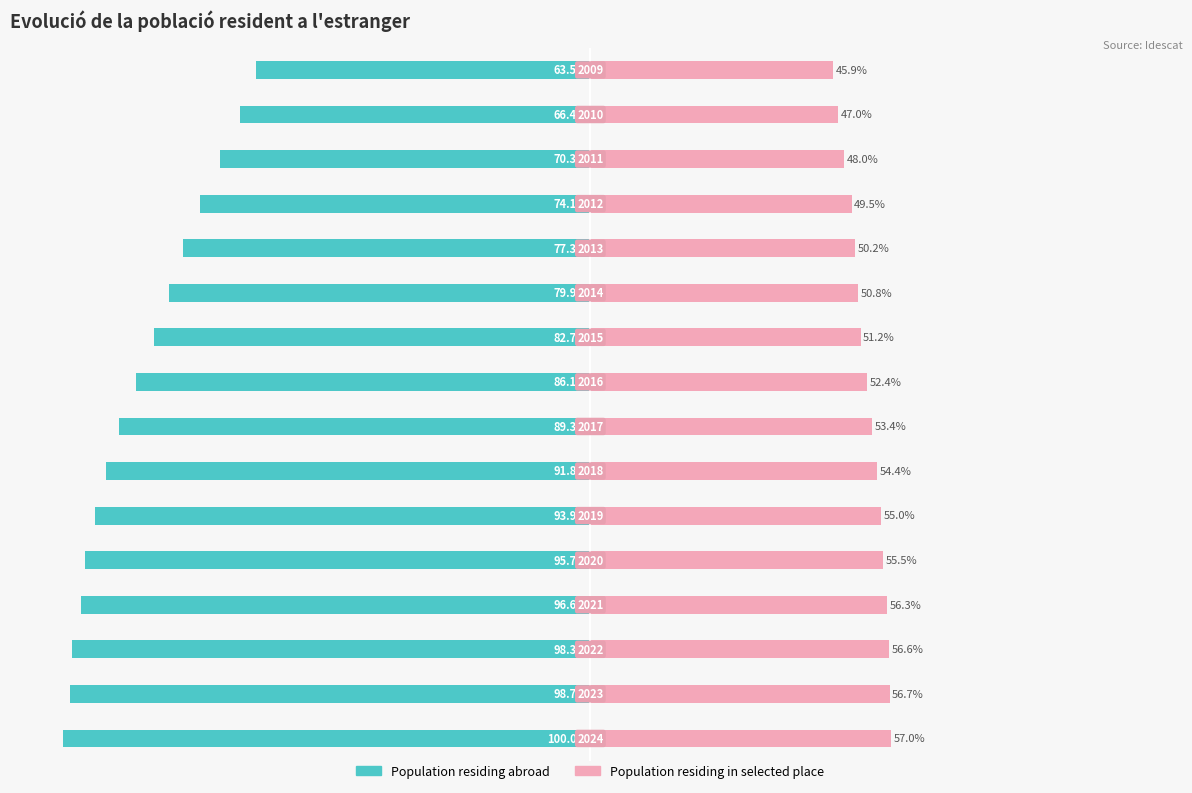

What is the average value of the Population residing abroad series?

-85.3